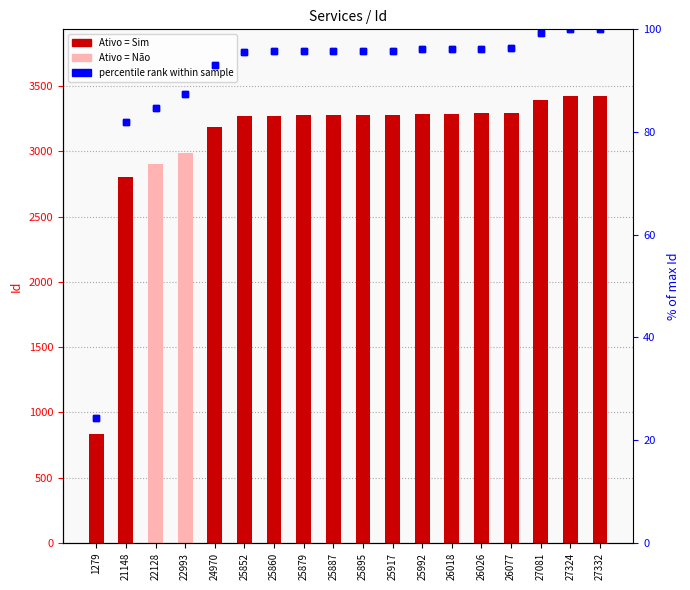

How many values in the Id series are below 3277?

9